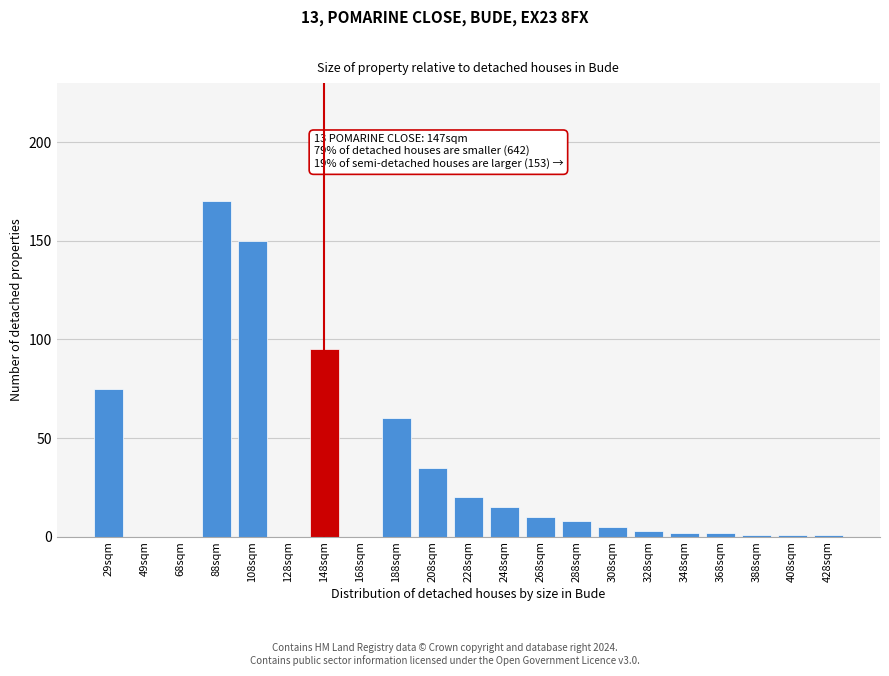

Reading right to left, list all the values displayed in this chart.

428sqm=1	408sqm=1	388sqm=1	368sqm=2	348sqm=2	328sqm=3	308sqm=5	288sqm=8	268sqm=10	248sqm=15	228sqm=20	208sqm=35	188sqm=60	168sqm=0	148sqm=95	128sqm=0	108sqm=150	88sqm=170	68sqm=0	49sqm=0	29sqm=75